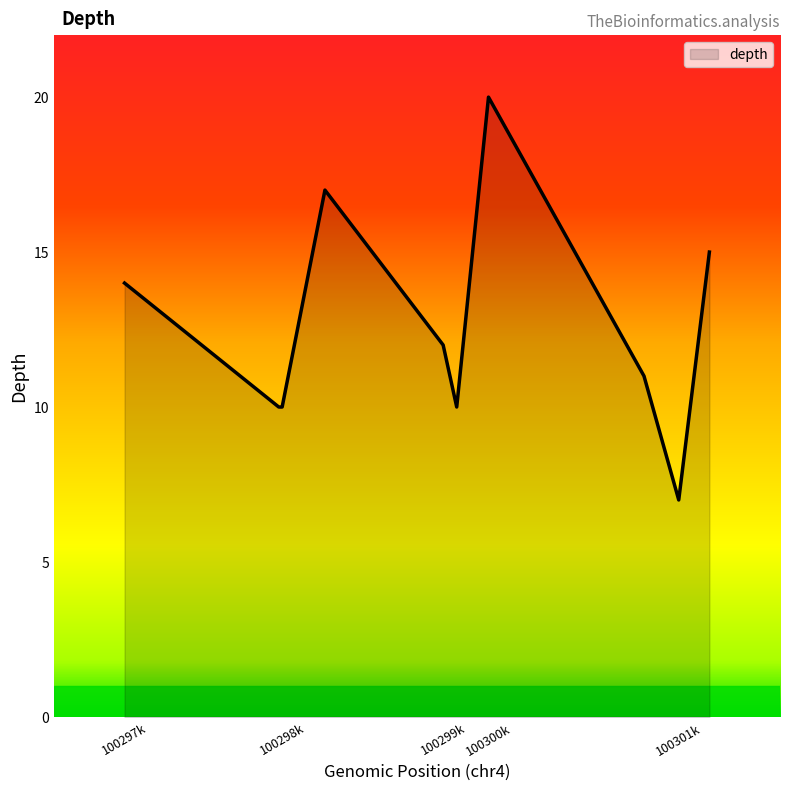

What is the smallest value displayed?

7